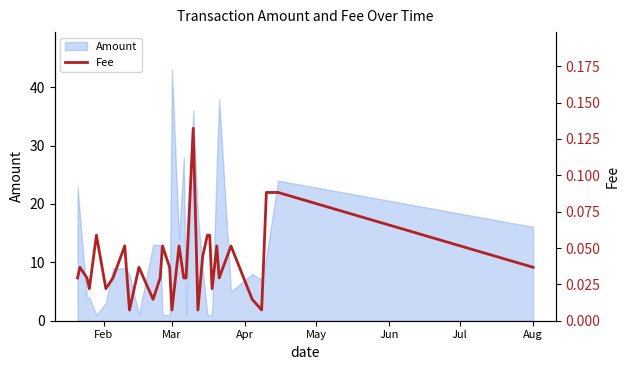

What is the minimum value for Amount?

1.0